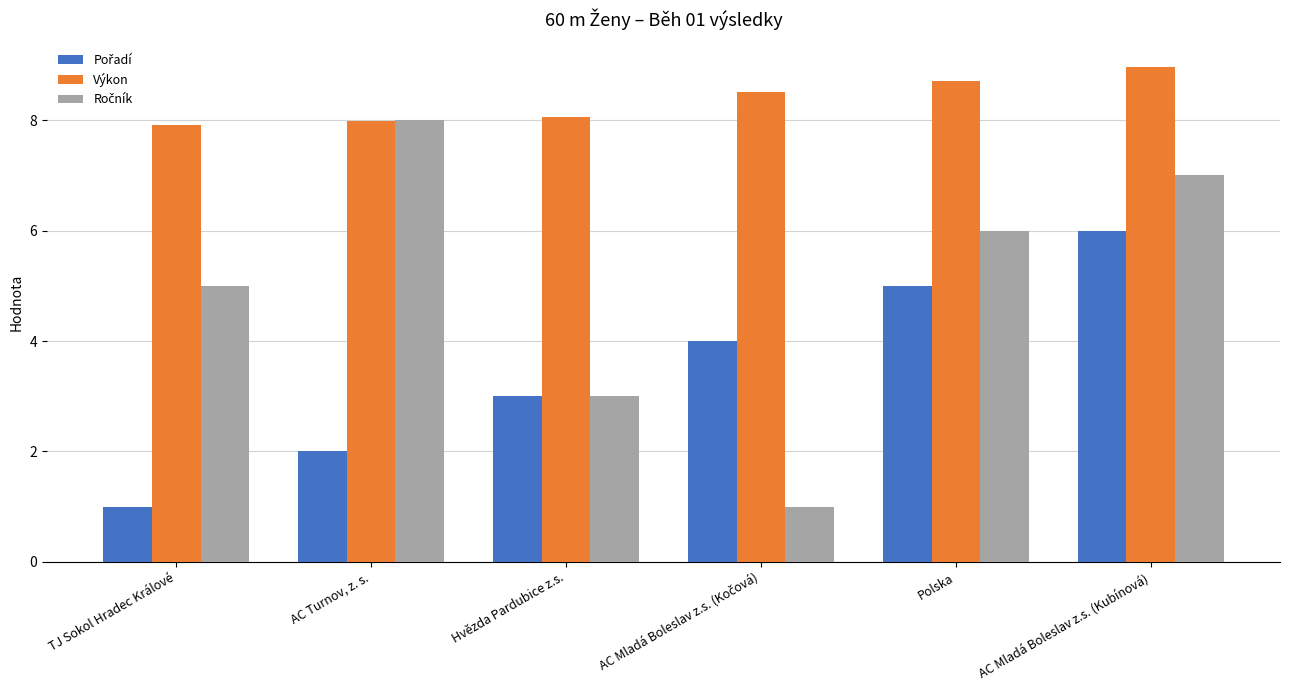

True or false: Výkon has a value of 7.9 at TJ Sokol Hradec Králové.

True